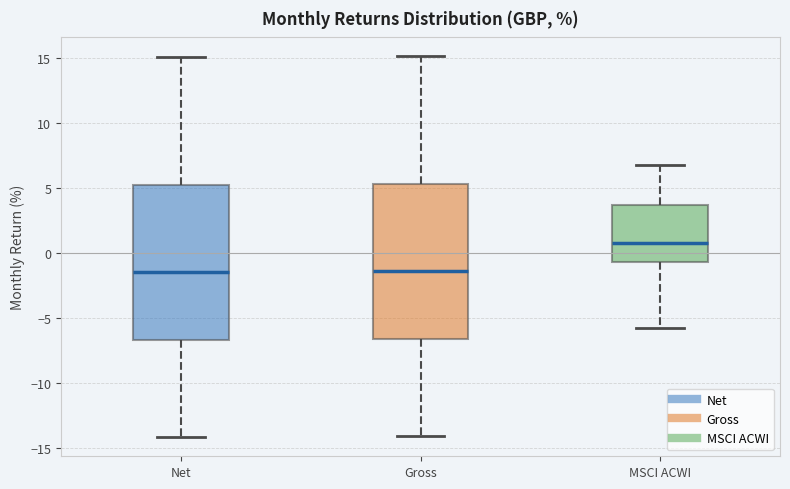

Where is the lower edge of the box for Gross on the y-axis? The values are not printed on the chart, so give them approximately, as read against the axis.

-6.5